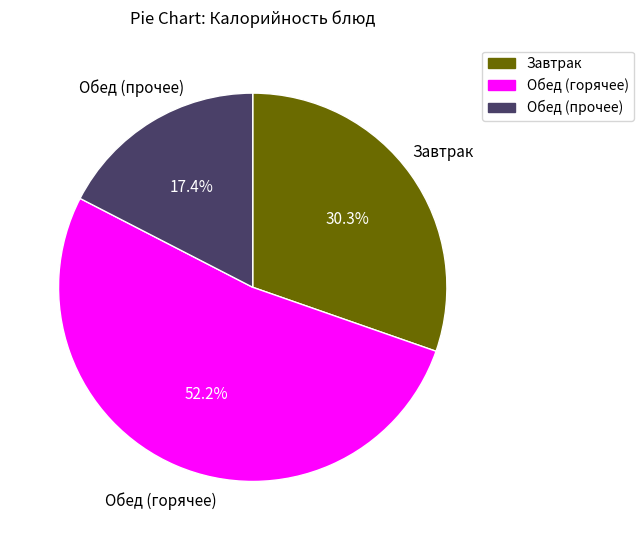

How many slices are in this pie chart?

3